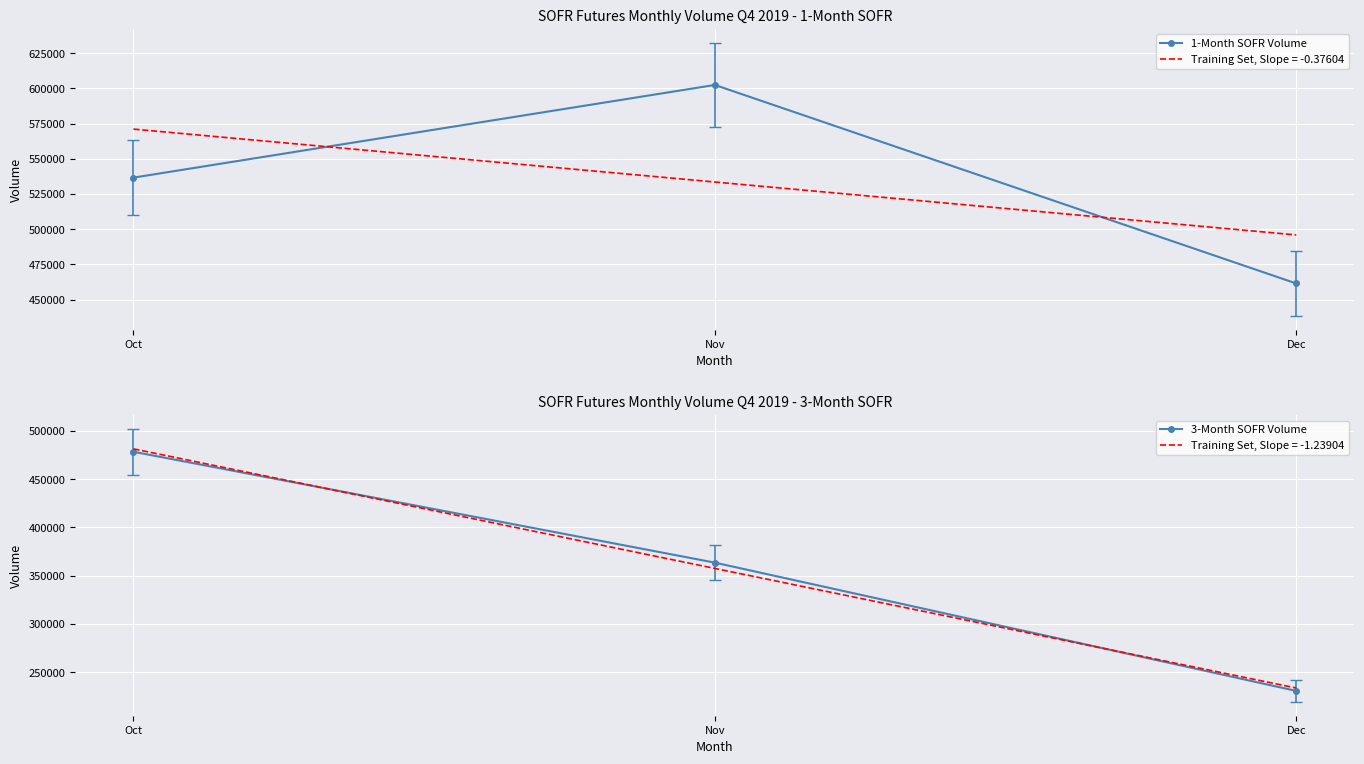

How many data points in 1-Month SOFR Volume are less than 536603?

1